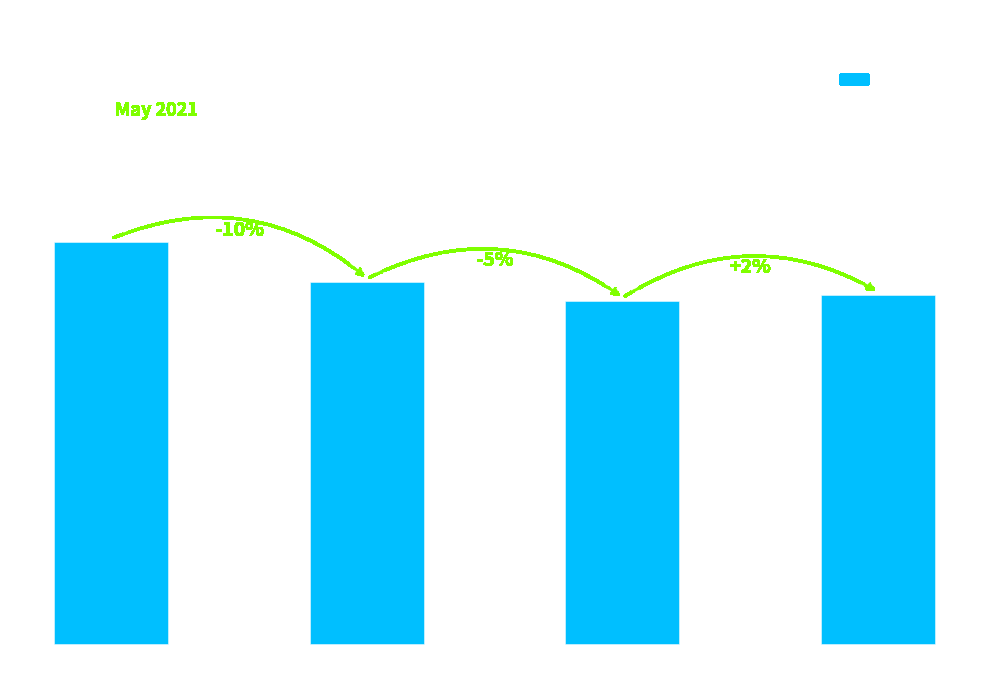

List the labels in order of value, largest first.

80, 81, 83, 82